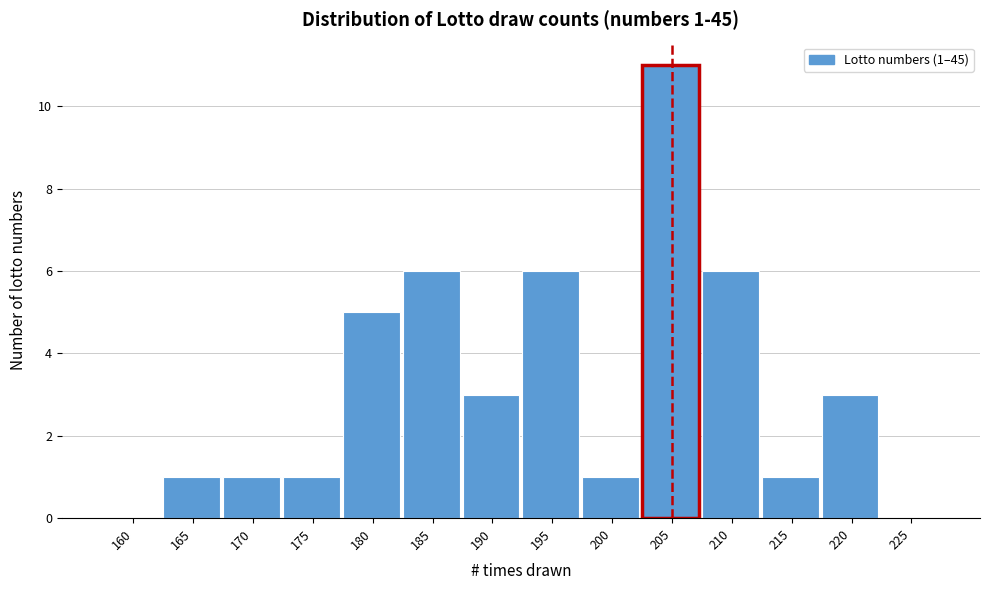

Reading left to right, transcribe all the data shown in this chart.

160=0	165=1	170=1	175=1	180=5	185=6	190=3	195=6	200=1	205=11	210=6	215=1	220=3	225=0